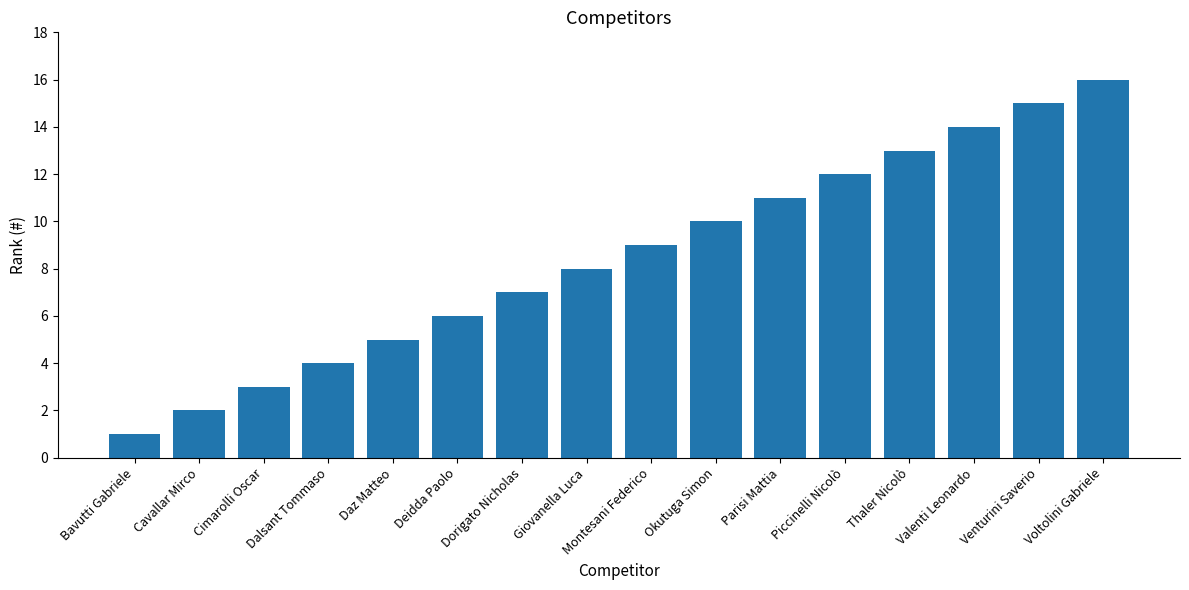

Reading left to right, transcribe all the data shown in this chart.

1	2	3	4	5	6	7	8	9	10	11	12	13	14	15	16